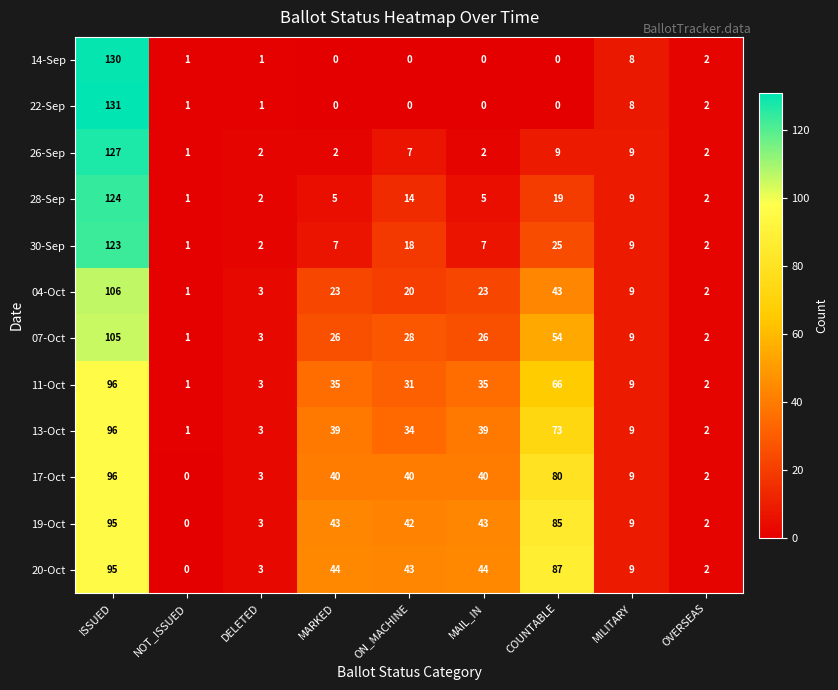

Where does the 30-Sep series first go above 7?

ISSUED